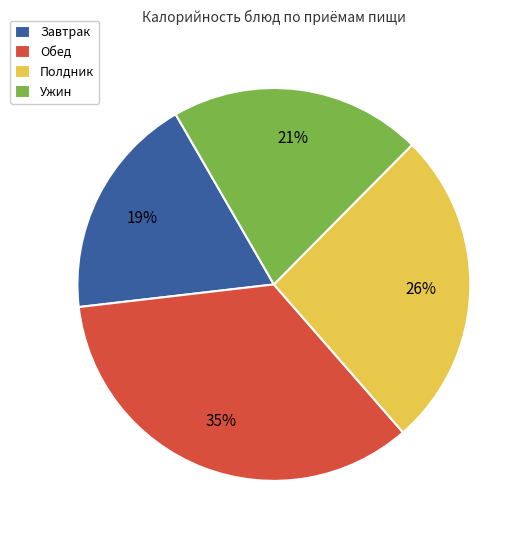

To the nearest percent, what portion does Ужин represent?

21%